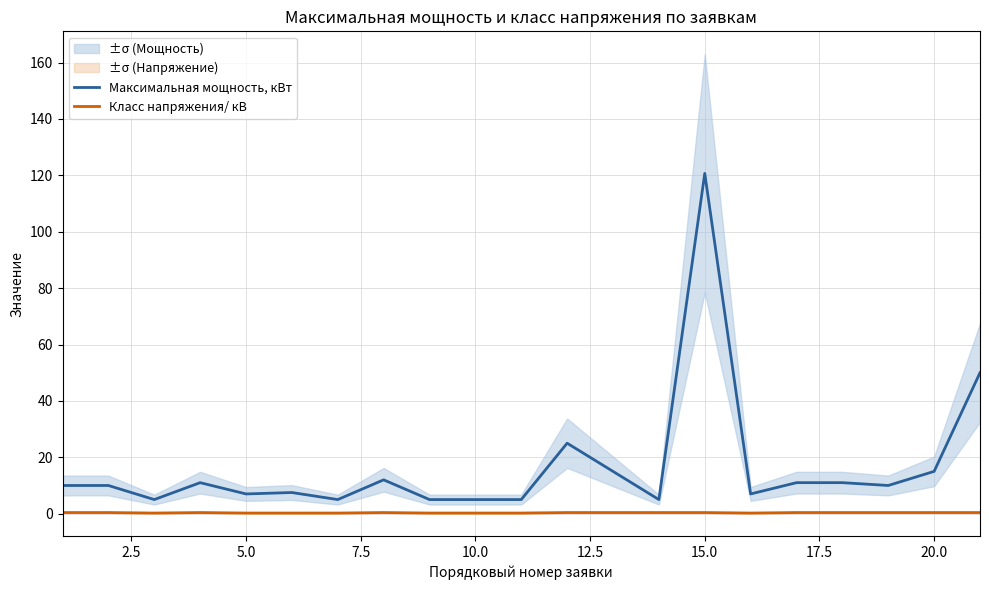

What is the value of the Максимальная мощность, кВт point at the 17th from the left?

11.0